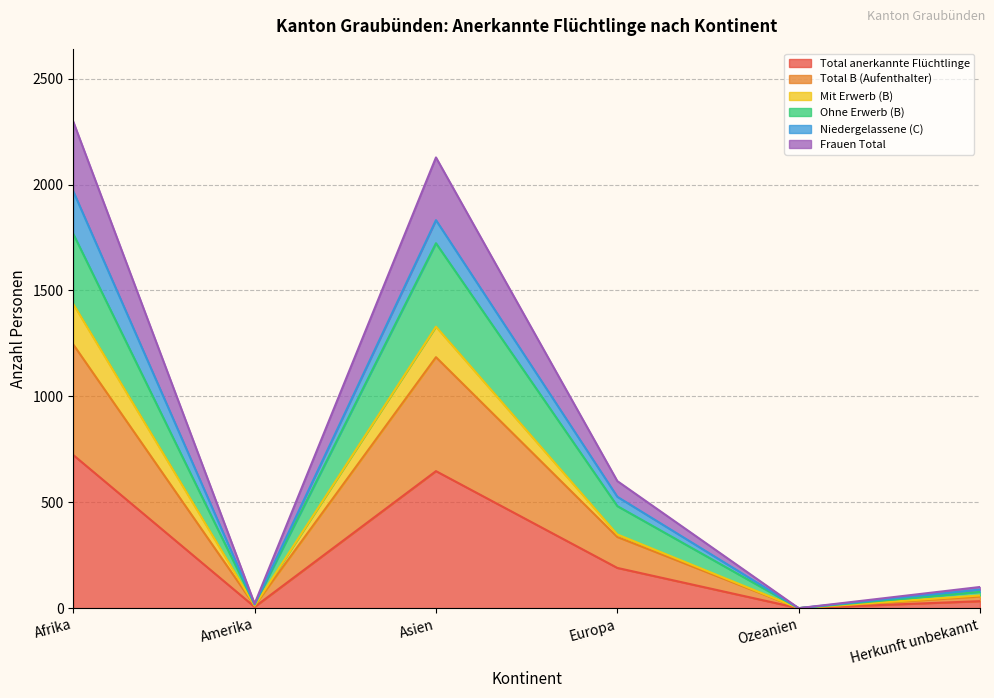

The Total anerkannte Flüchtlinge series shows 647 at Asien. True or false?

True